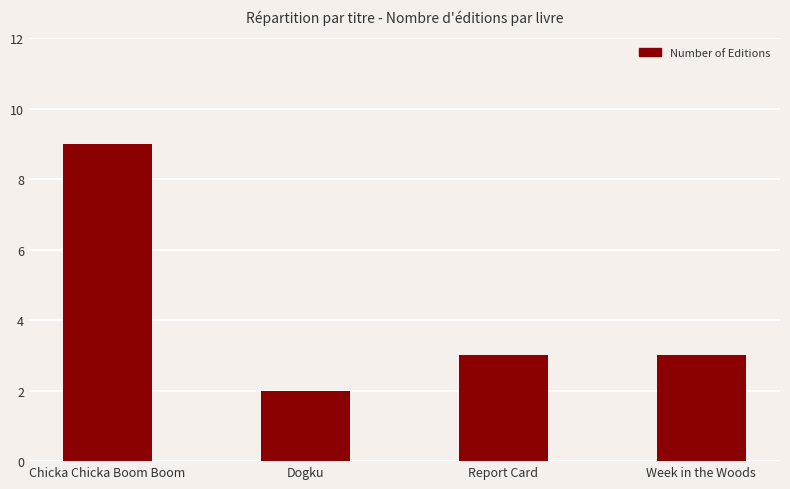

Is it true that the value at Week in the Woods is 3?

True